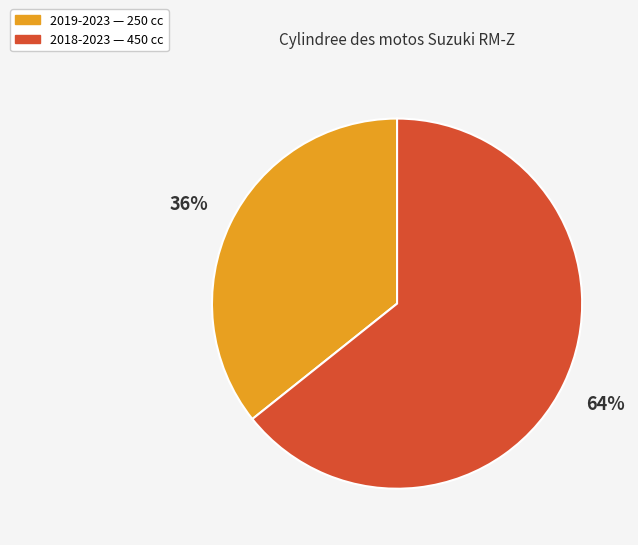

To the nearest percent, what is the combined percentage of 2018-2023 and 2019-2023?

100%